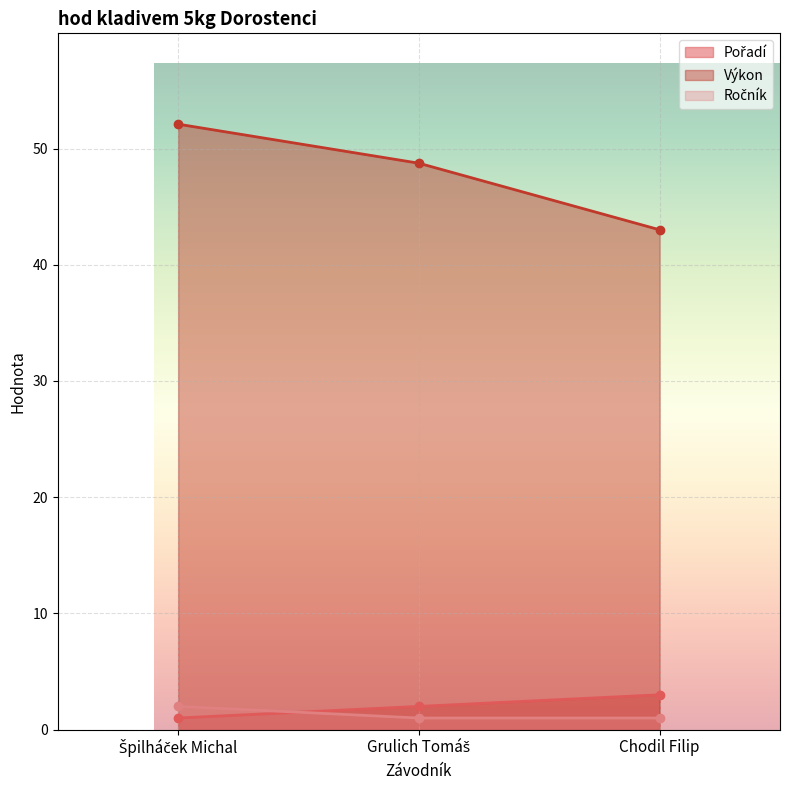

At which label is Ročník closest to 1?

Grulich Tomáš